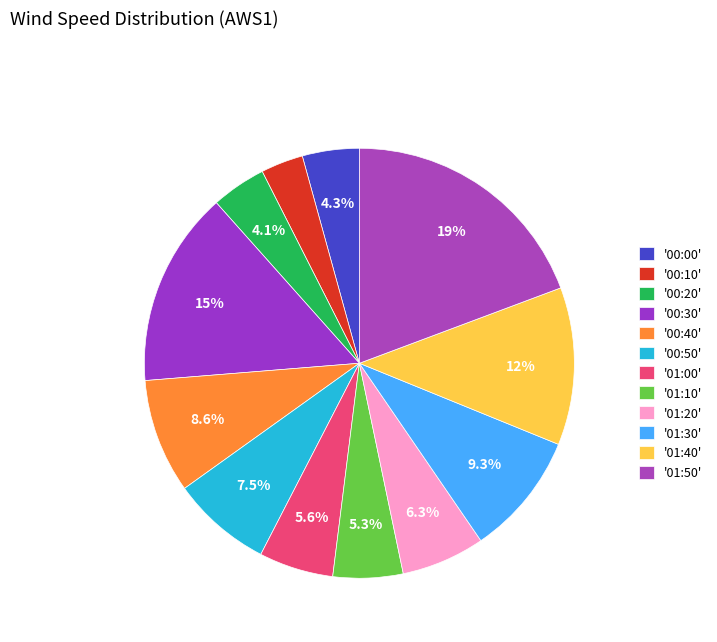

To the nearest percent, what is the average slice percentage?

8%